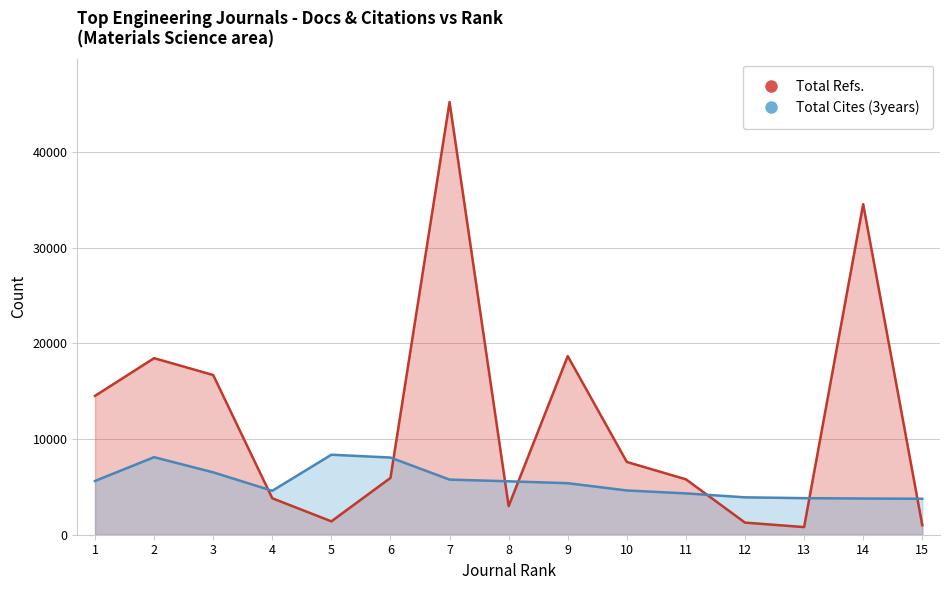

At which label does Total Cites (3years) first exceed 5388?

1